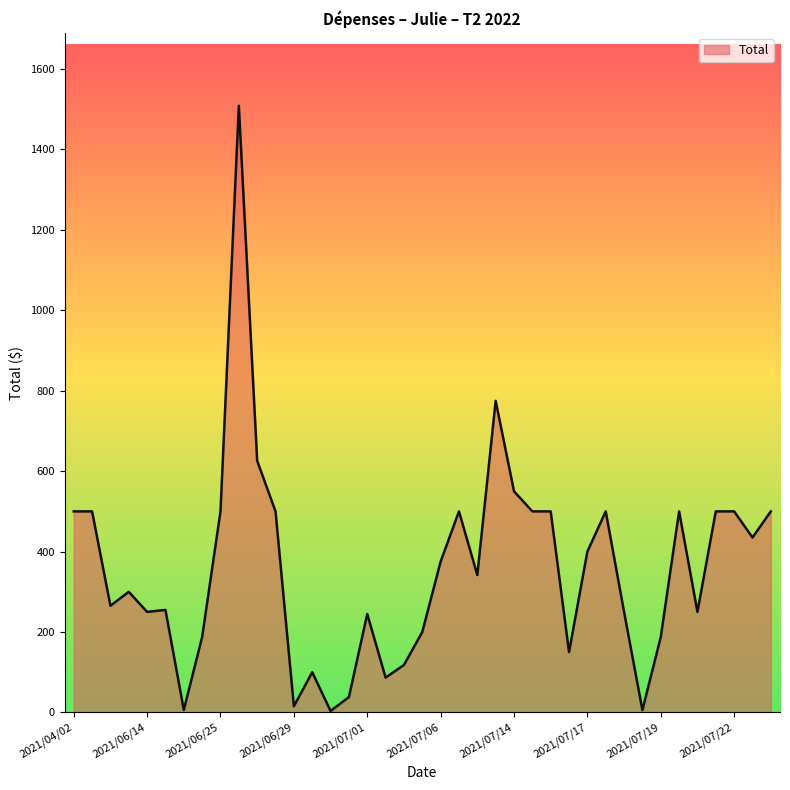

What is the greatest value displayed?

1509.0